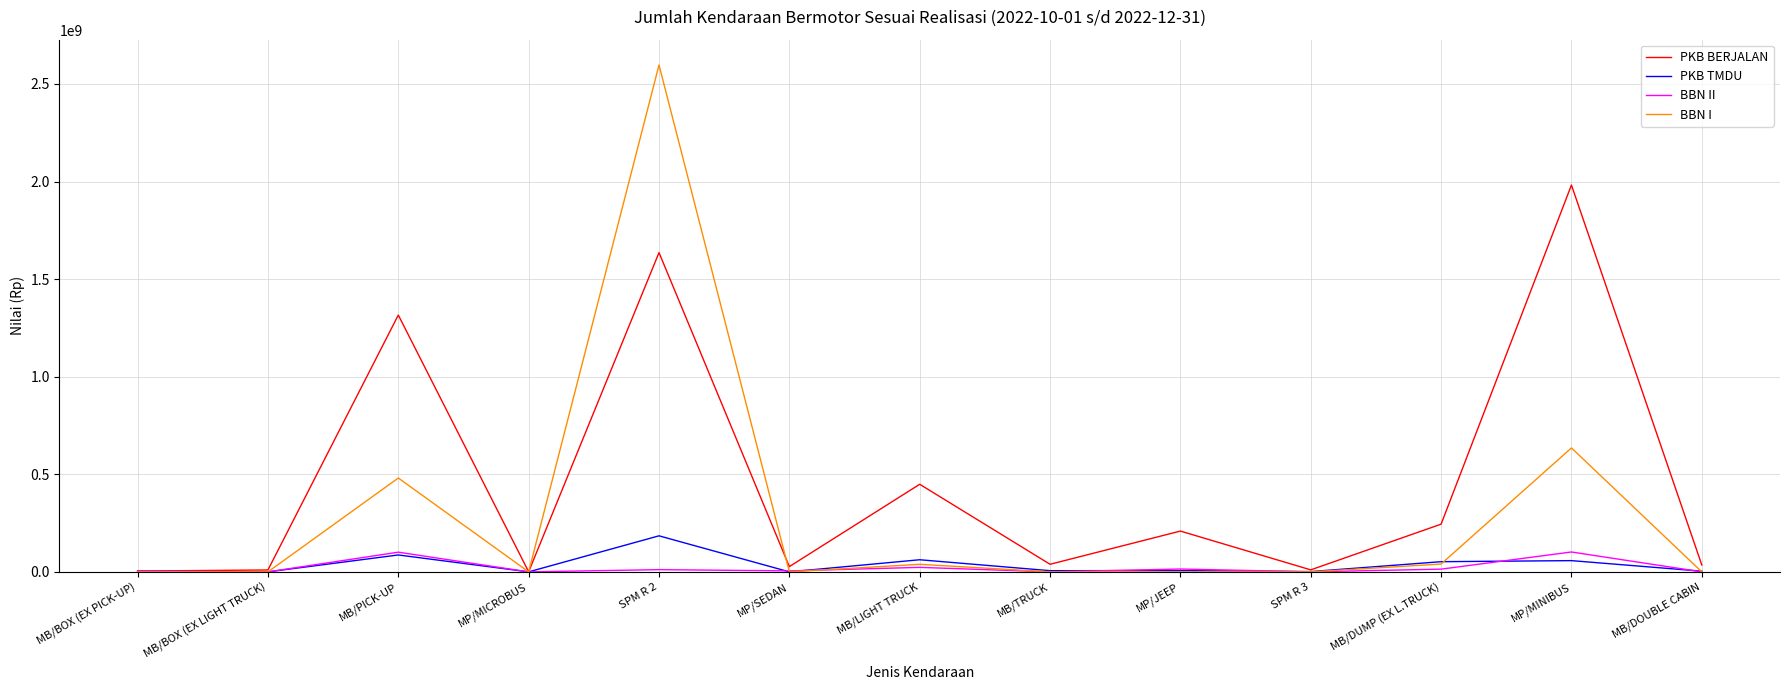

The PKB BERJALAN series shows 26990294 at MP/SEDAN. True or false?

True